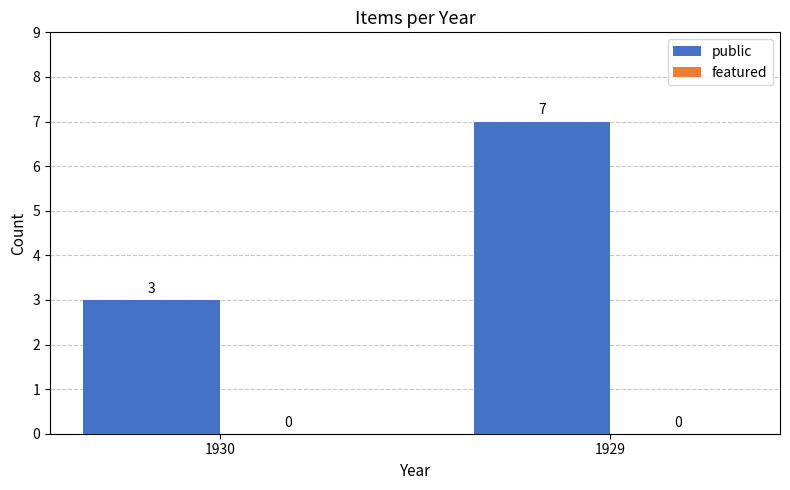

Is it true that the value at 1929 is 9?

False